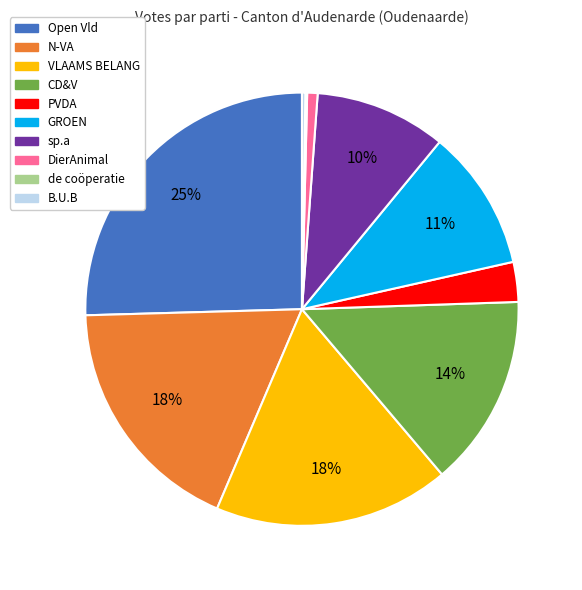

Which has a higher value, sp.a or N-VA?

N-VA